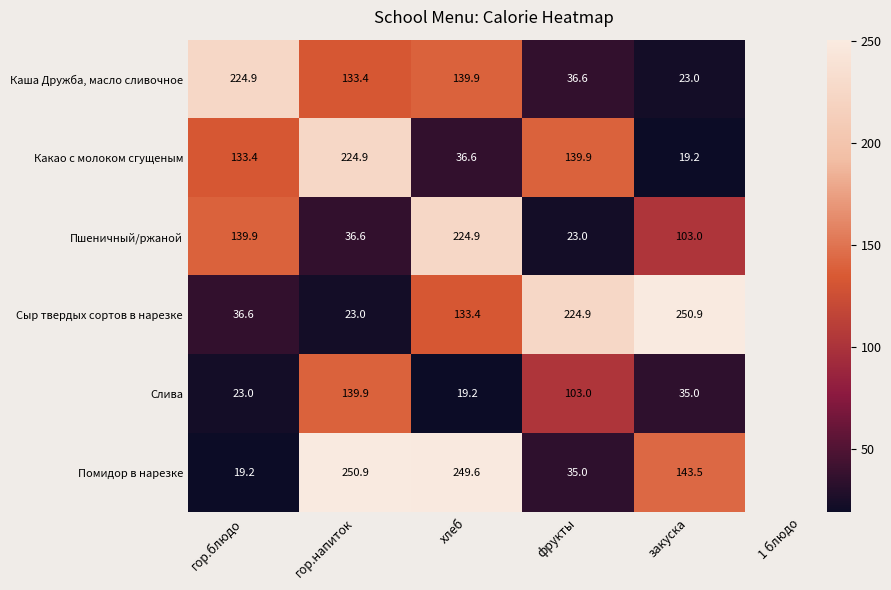

Reading left to right, what are all the values shown in this chart?

Каша Дружба, масло сливочное: гор.блюдо=224.9	гор.напиток=133.4	хлеб=139.9	фрукты=36.6	закуска=23.0
Какао с молоком сгущеным: гор.блюдо=133.4	гор.напиток=224.9	хлеб=36.6	фрукты=139.9	закуска=19.2
Пшеничный/ржаной: гор.блюдо=139.9	гор.напиток=36.6	хлеб=224.9	фрукты=23.0	закуска=103.0
Сыр твердых сортов в нарезке: гор.блюдо=36.6	гор.напиток=23.0	хлеб=133.4	фрукты=224.9	закуска=250.9
Слива: гор.блюдо=23.0	гор.напиток=139.9	хлеб=19.2	фрукты=103.0	закуска=35.0
Помидор в нарезке: гор.блюдо=19.2	гор.напиток=250.9	хлеб=249.6	фрукты=35.0	закуска=143.5